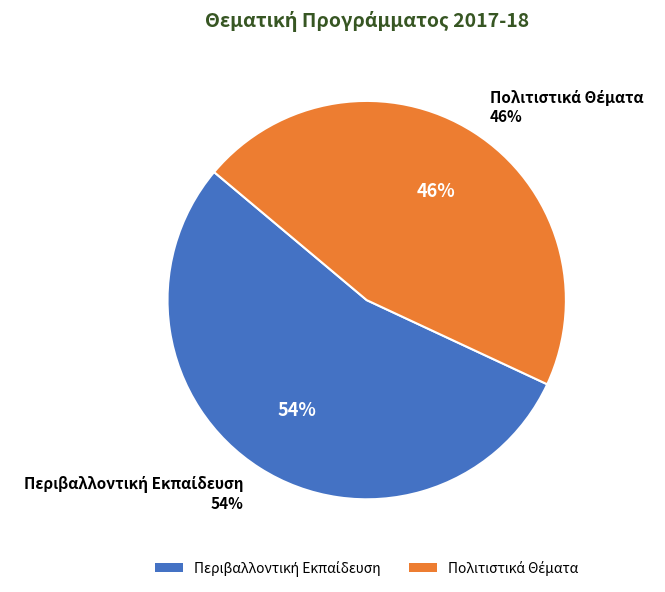

To the nearest percent, what portion does Πολιτιστικά Θέματα represent?

46%